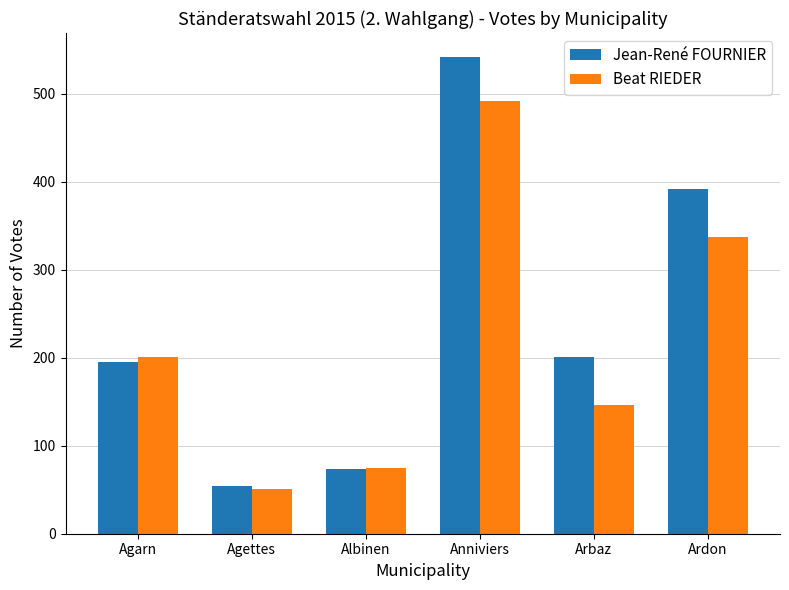

At which category is the sum across all series the highest?

Anniviers